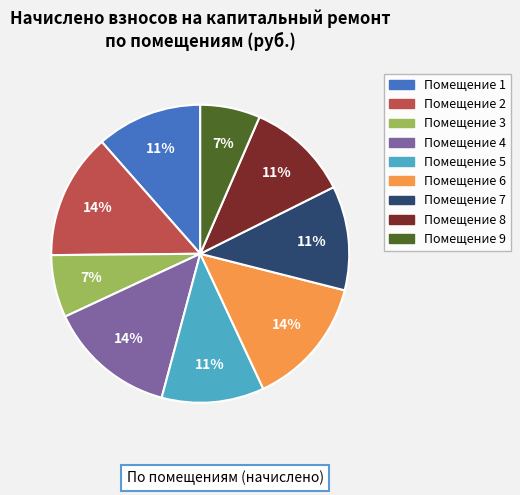

To the nearest percent, what is the average slice percentage?

11%